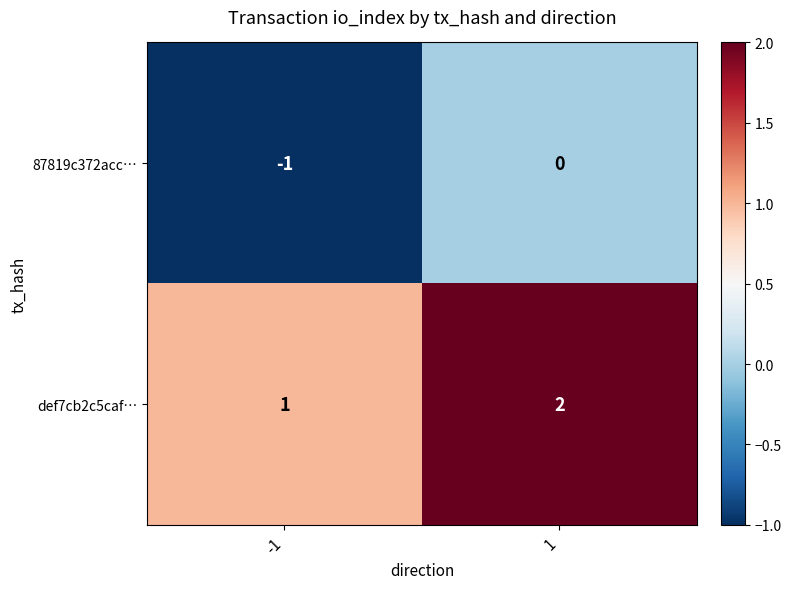

List the series in order of their overall mean, highest first.

def7cb2c5caf…, 87819c372acc…